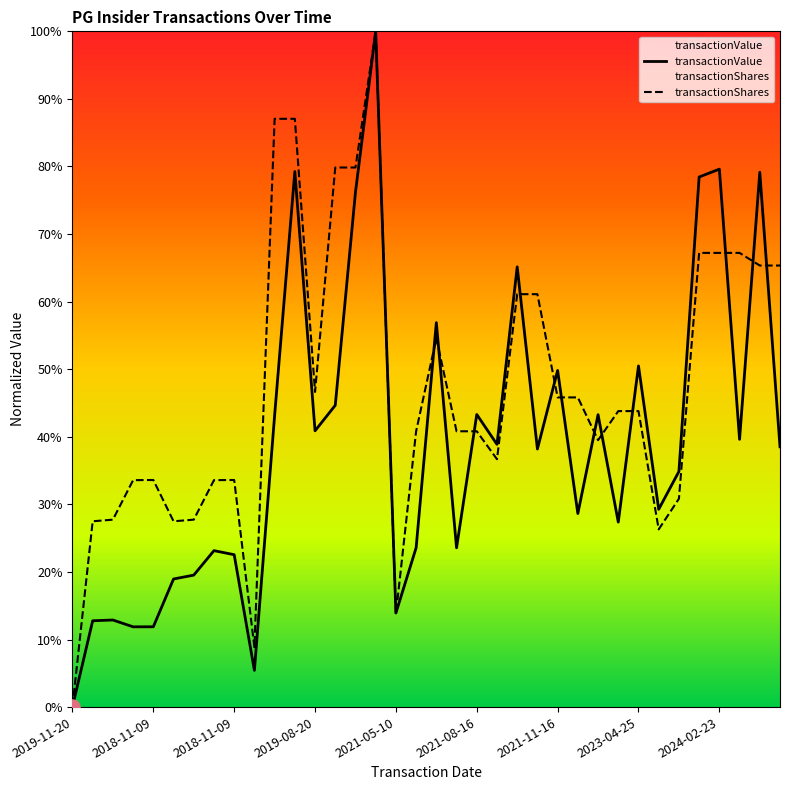

What are all the series names shown in the legend?

transactionValue, transactionShares